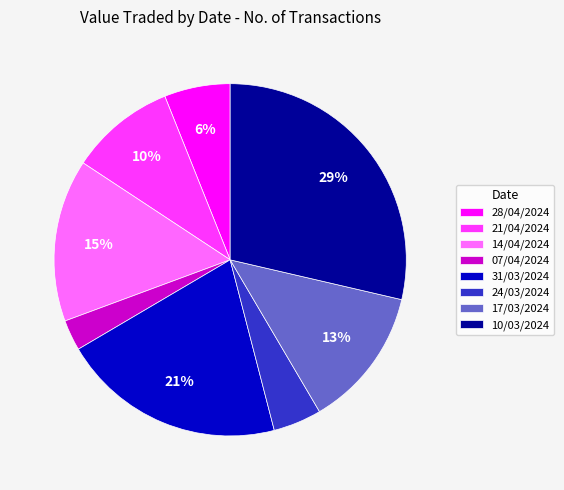

To the nearest percent, what percentage of the pie is 14/04/2024?

15%